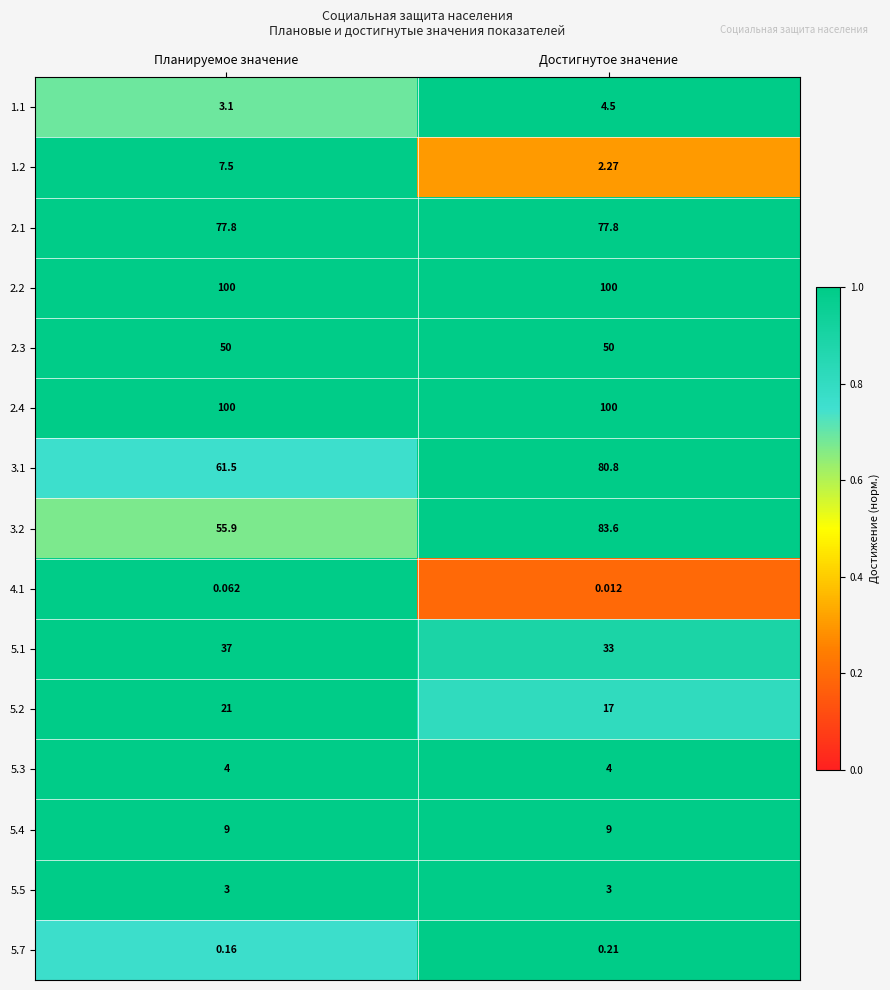

What is the total value across all series at Достигнутое значение?

565.2